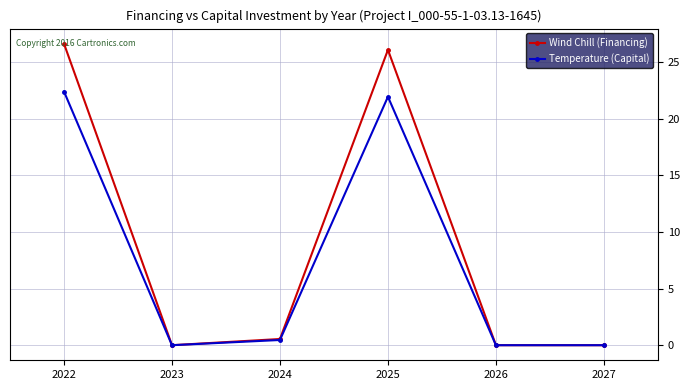

What is the average value of the Wind Chill (Financing) series?

8.9